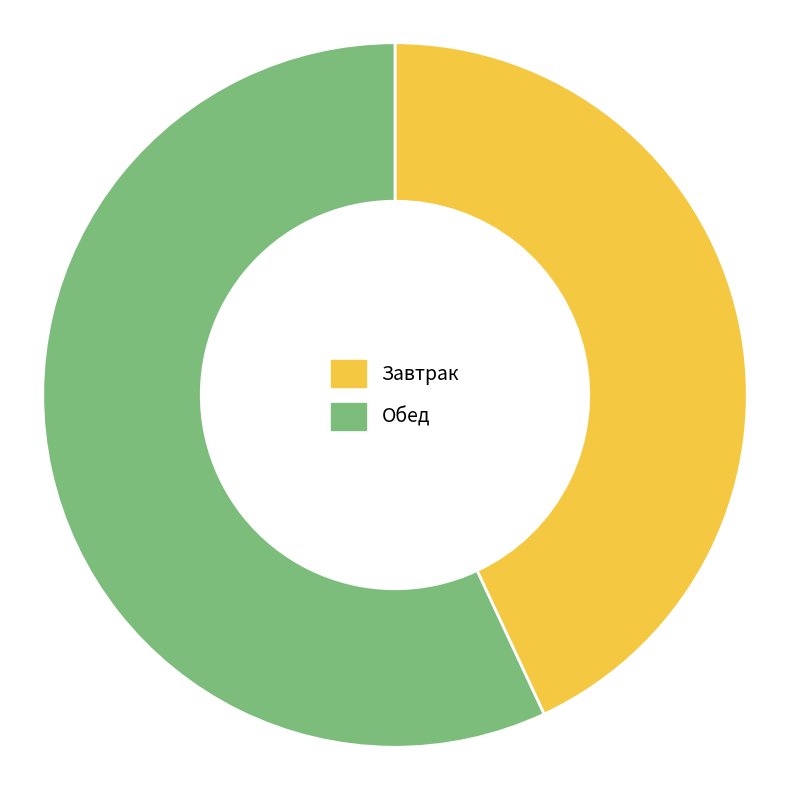

Combined, do Обед and Завтрак account for over 50%?

Yes